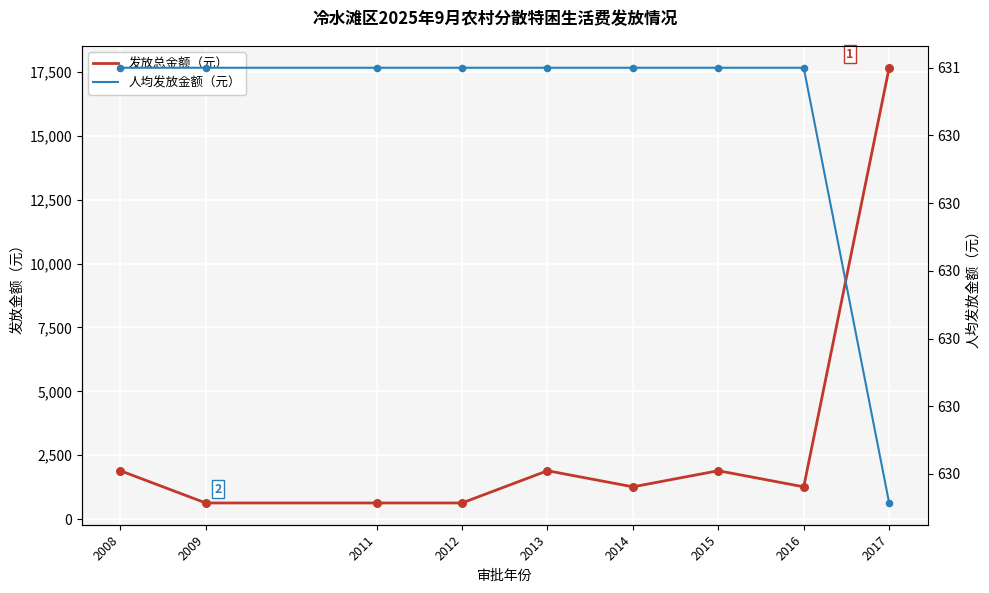

Which series reaches the minimum Y coordinate?

人均发放金额（元）